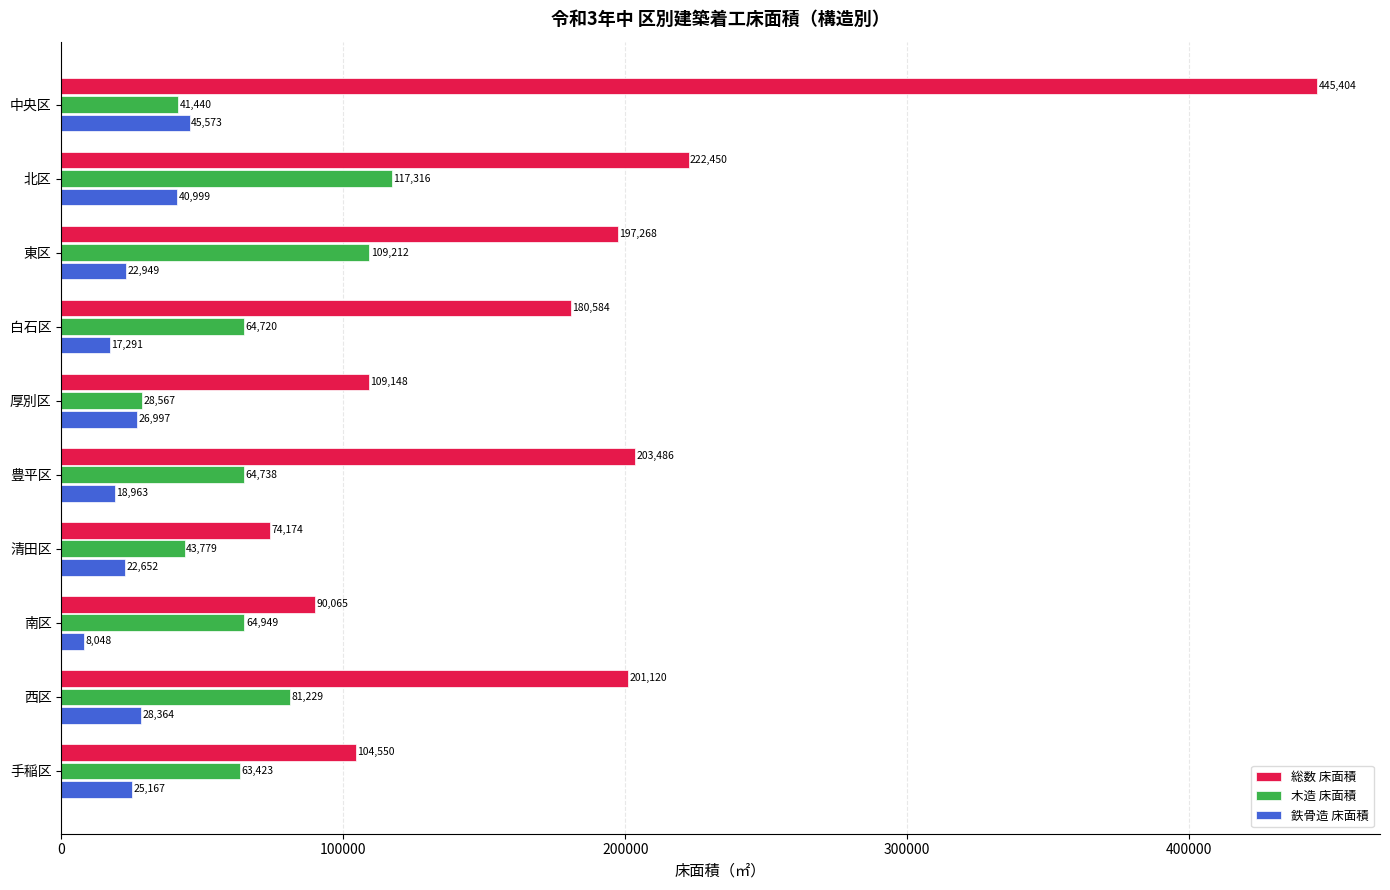

What is the difference between the maximum and minimum values in the 鉄骨造 床面積 series?

37525